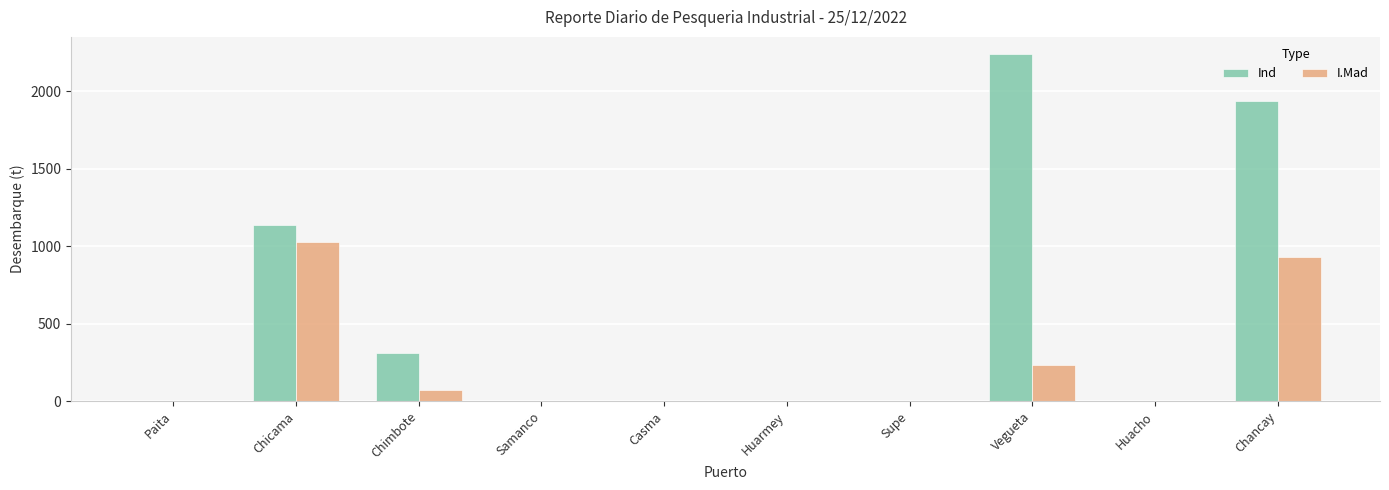

How many values in the I.Mad series exceed 0?

4